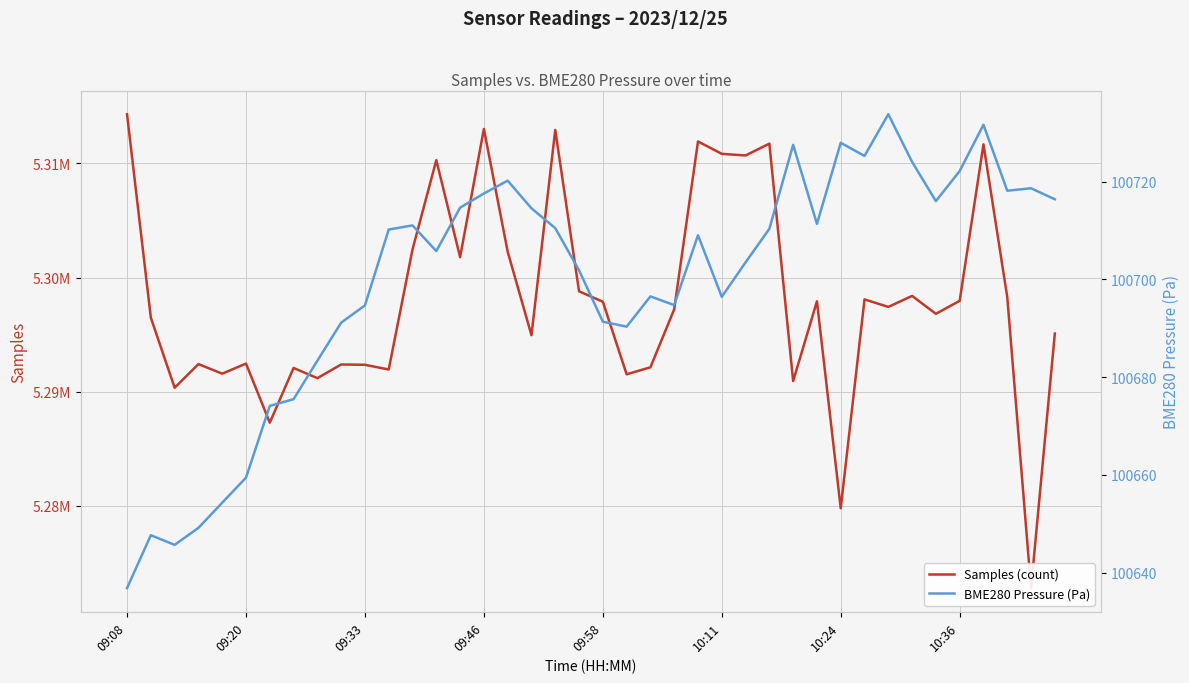

List the labels in order of Samples (count) value, smallest first.

38, 30, 10:24, 09:33, 28, 8, 21, 09:58, 11, 10:36, 22, 10, 9, 09:46, 10:11, 17, 39, 09:20, 34, 23, 32, 20, 29, 35, 31, 37, 33, 19, 14, 16, 12, 13, 26, 25, 36, 27, 24, 18, 15, 09:08